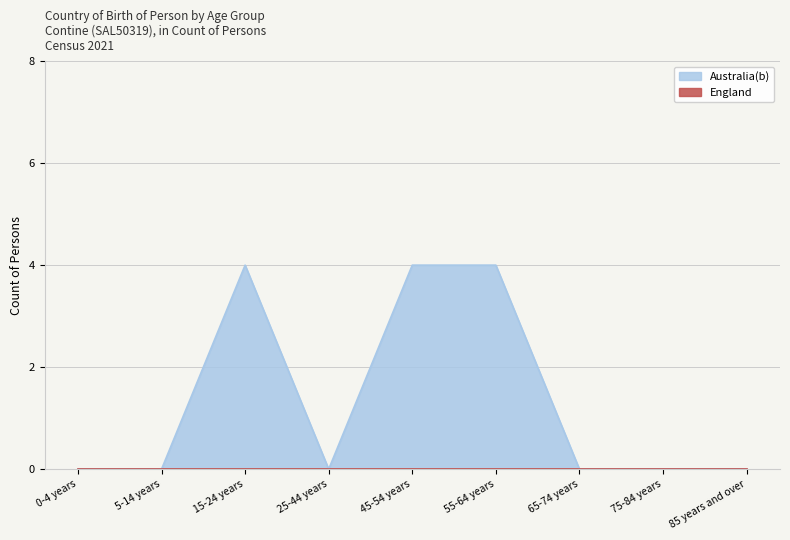

What is the difference between the values at 5-14 years and 15-24 years?

4